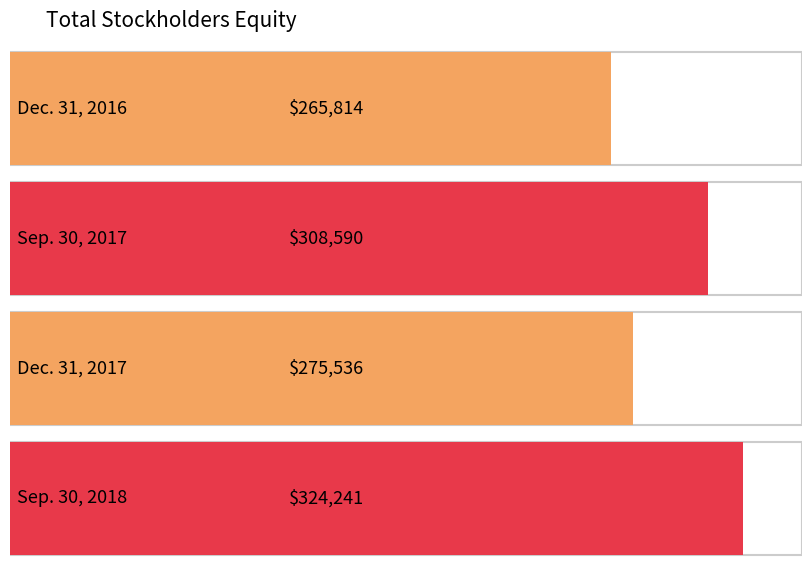

Is it true that the value at Dec. 31, 2016 is 155254?

False